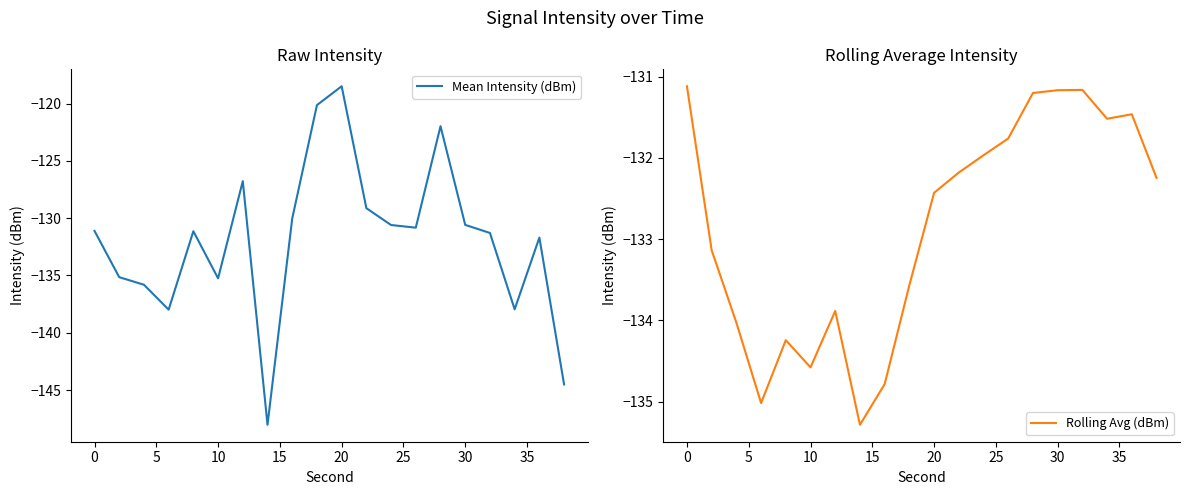

Is it true that Mean Intensity (dBm) equals -36.3 at 0?

False